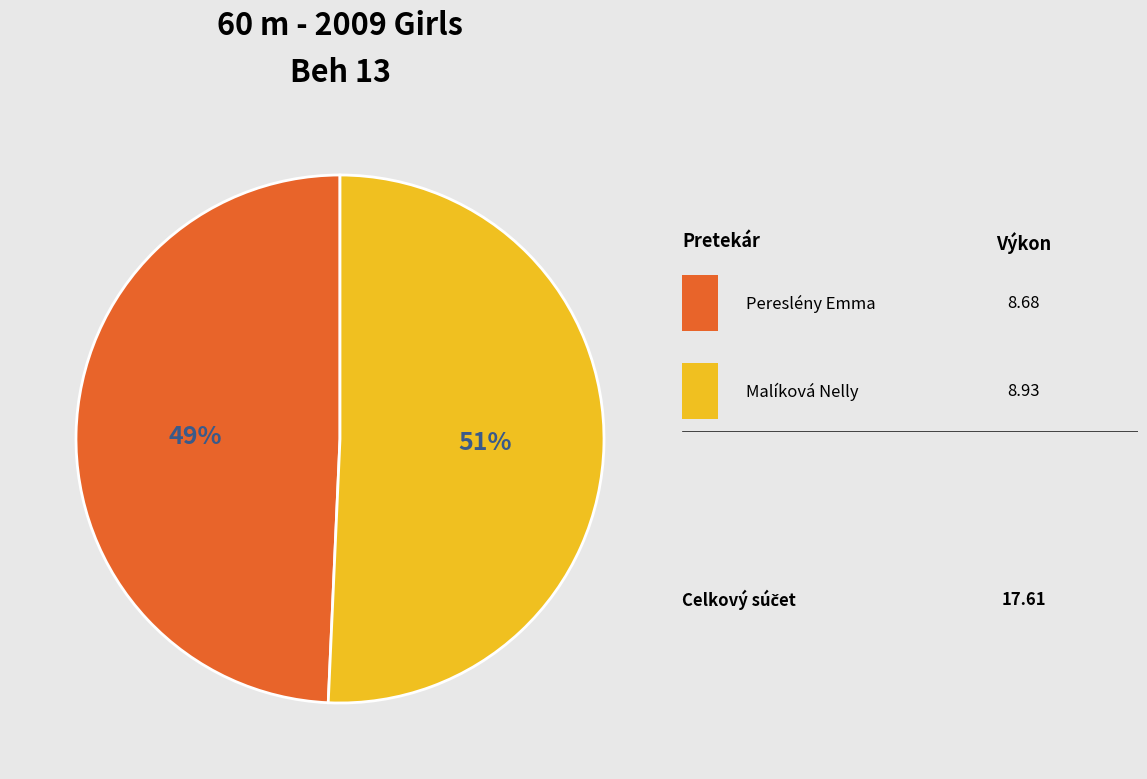

Is there any slice that represents more than half of the pie?

Yes